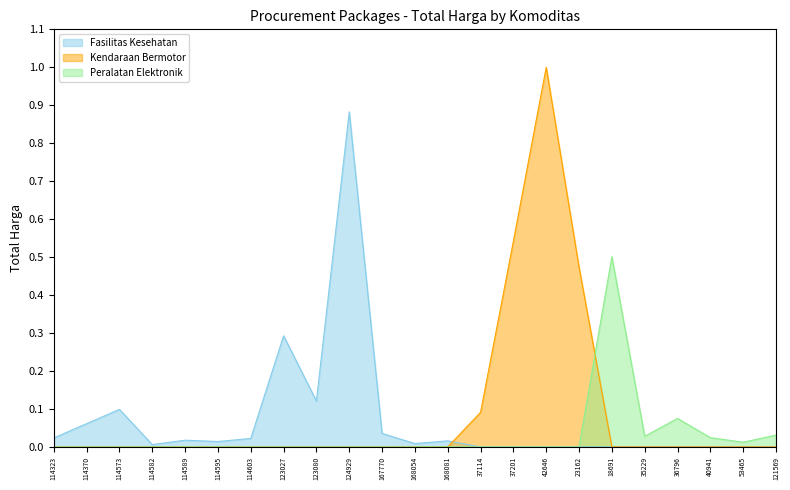

What position from the right is 114589?

19